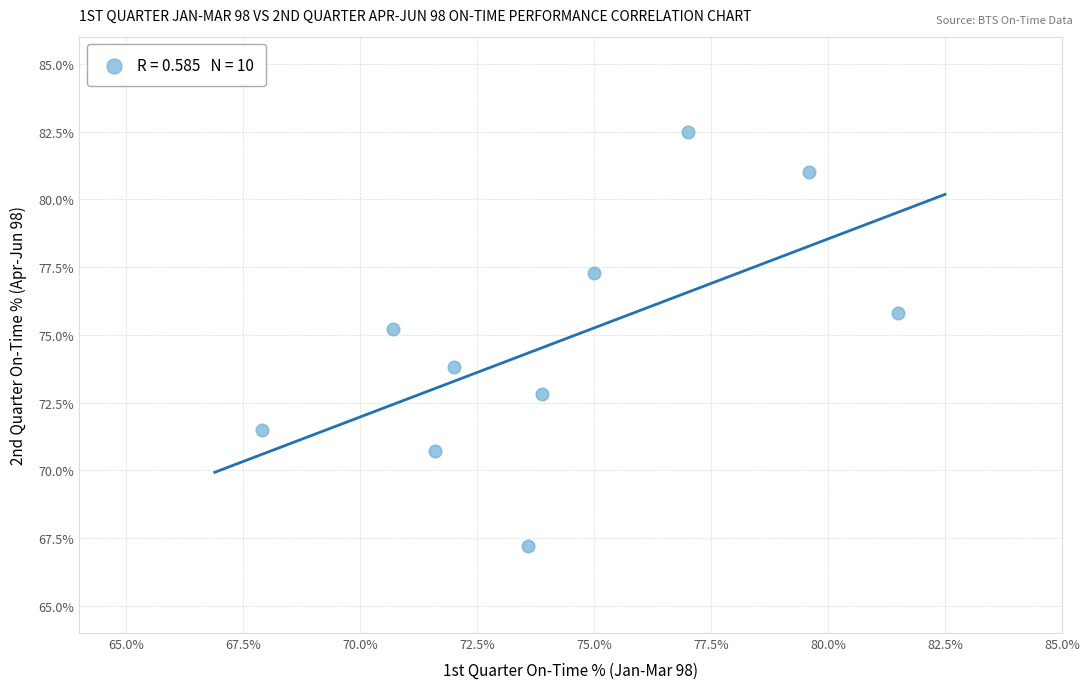

What is the average X value?

74.3